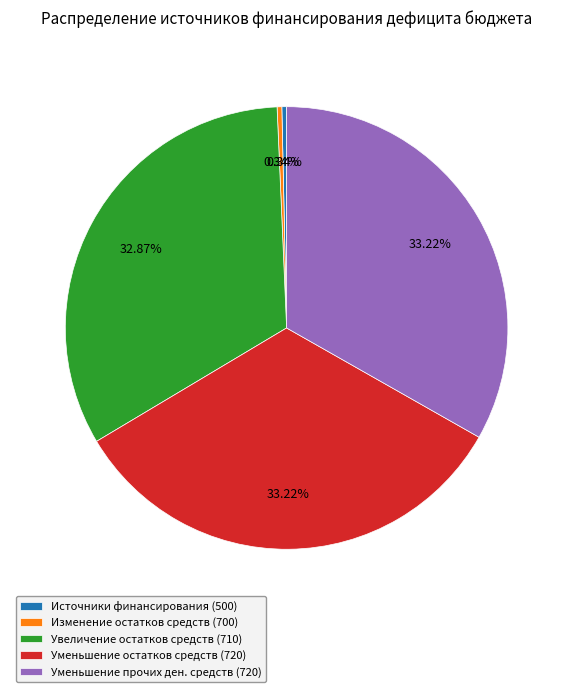

Between Уменьшение прочих ден. средств (720) and Изменение остатков средств (700), which is larger?

Уменьшение прочих ден. средств (720)